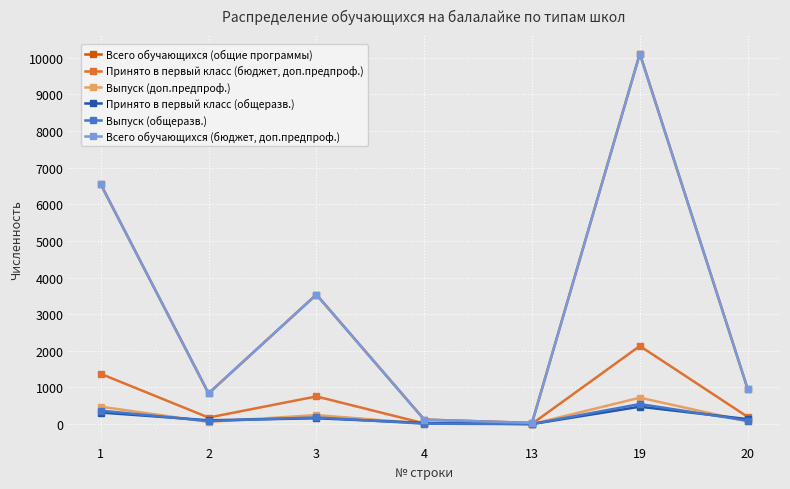

Where is the first local maximum for Выпуск (общеразв.)?

3